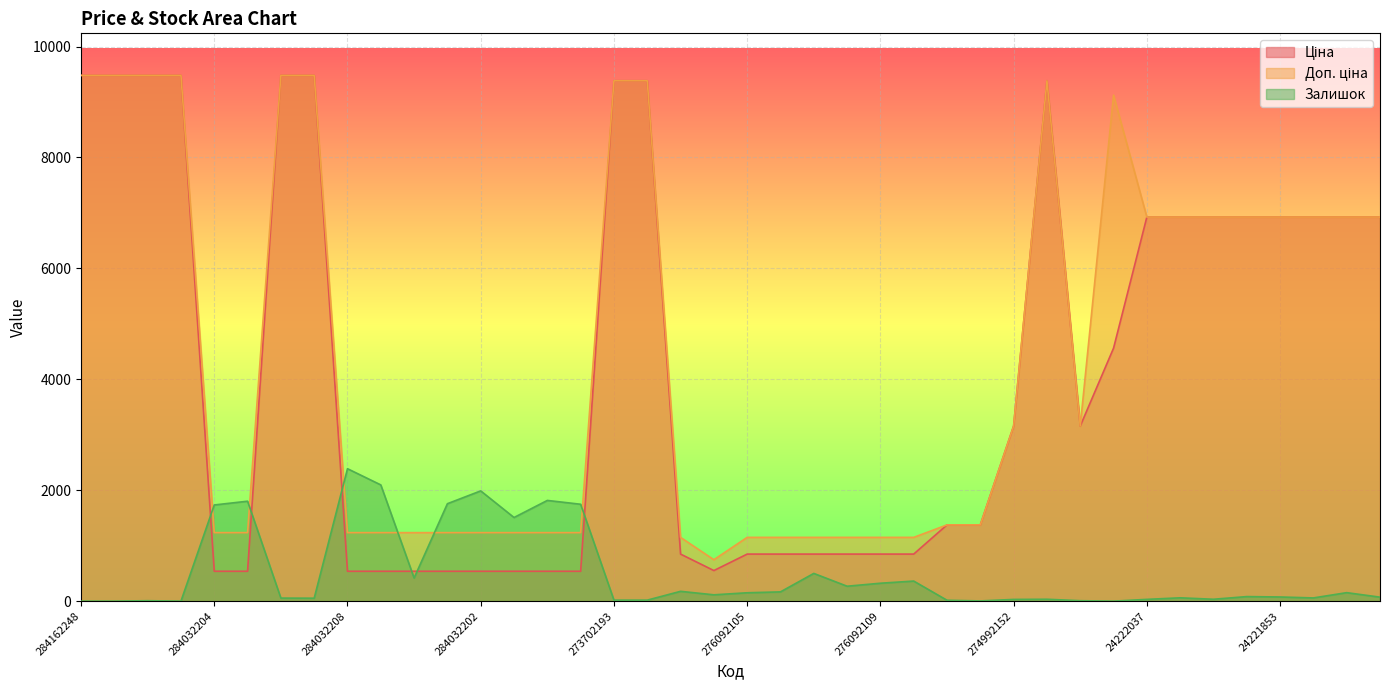

List the labels in order of Залишок value, largest first.

284032208, 284032207, 284032202, 284032200, 284032203, 284032205, 284032199, 284032204, 284032201, 276092103, 284032206, 276092106, 276092109, 276092035, 276092108, 276092104, 24221824, 276092105, 276092107, 24221856, 24221853, 24221758, 24222031, 24221830, 284162210, 284162209, 273702128, 24221901, 24222037, 274992152, 273702193, 273702194, 24221099, 284162245, 274992132, 24221043, 284162248, 284162246, 284162244, 50121748